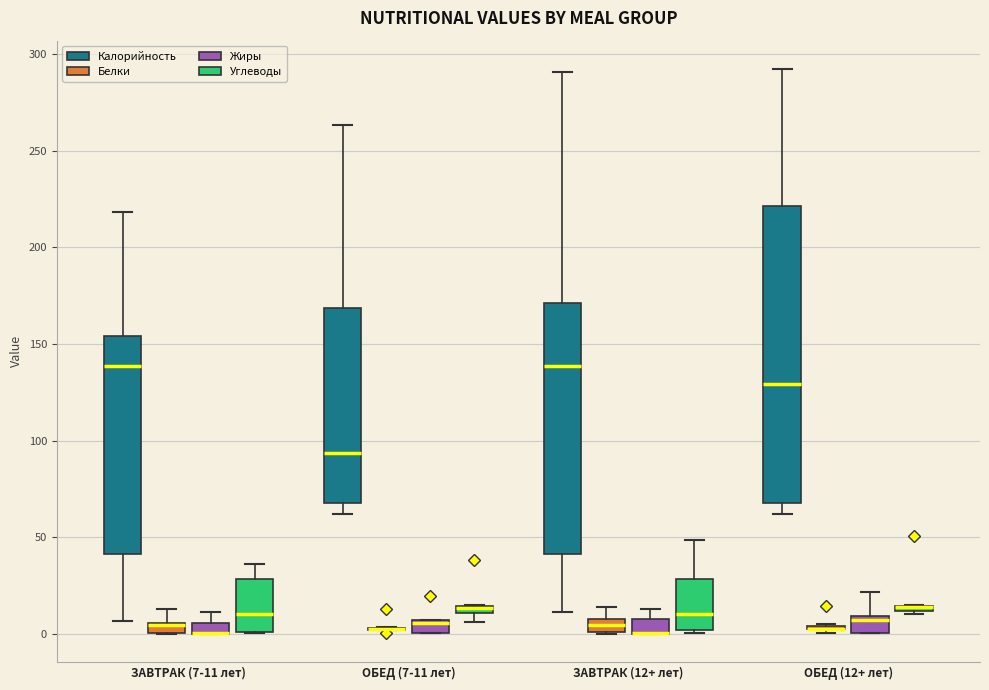

Comparing the boxes themselves (not the whiskers), which one is the tallest?

ОБЕД (12+ лет) (Калорийность)